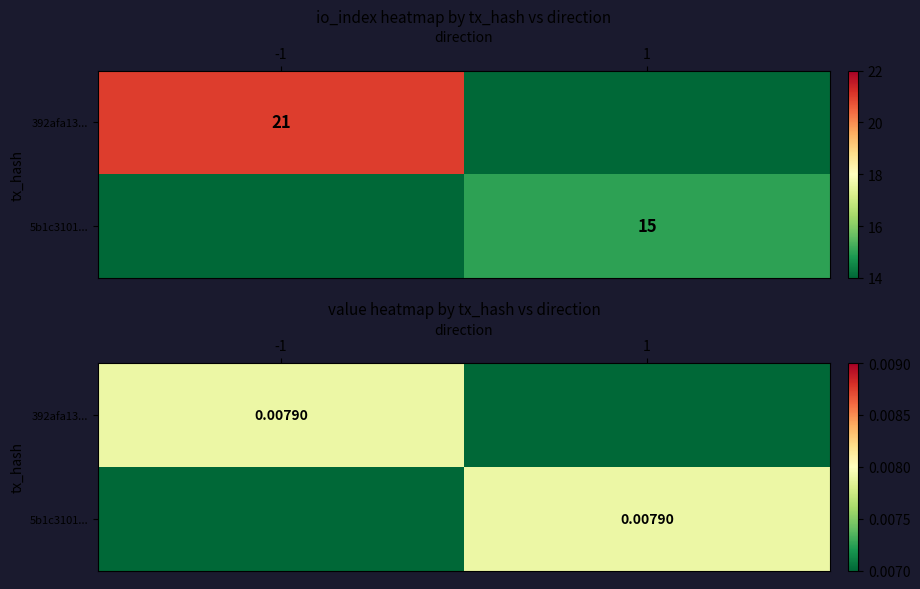

How many distinct data groups are displayed?

2